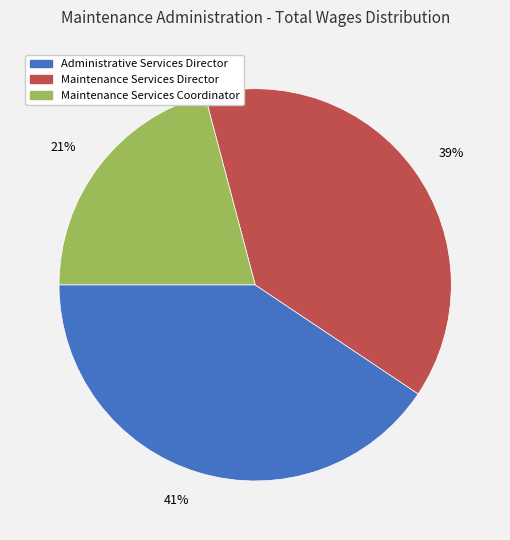

Is it true that Maintenance Services Coordinator is 7% of the pie?

False